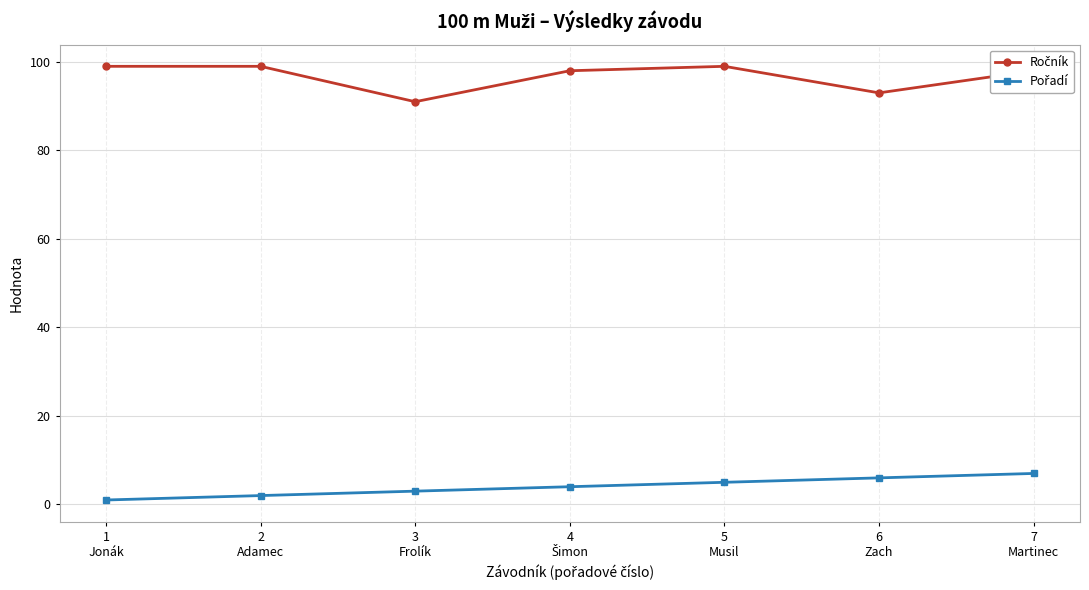

At how many categories does at least one series exceed 88?

7